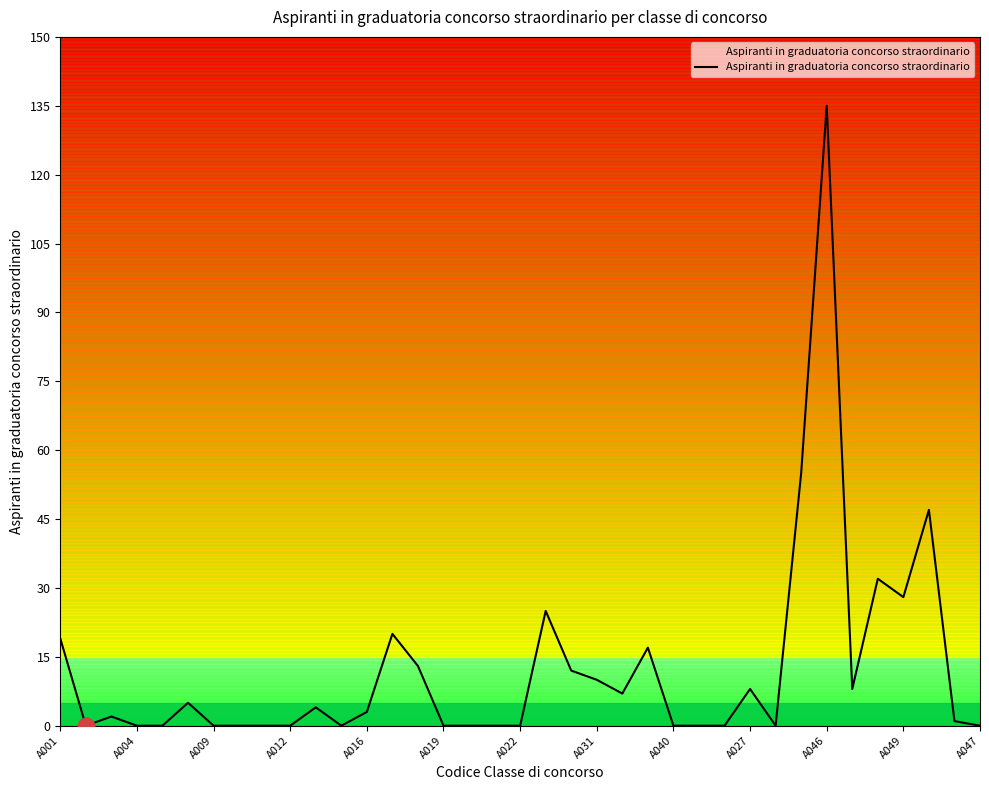

At which label does Aspiranti in graduatoria concorso straordinario reach its peak?

A046